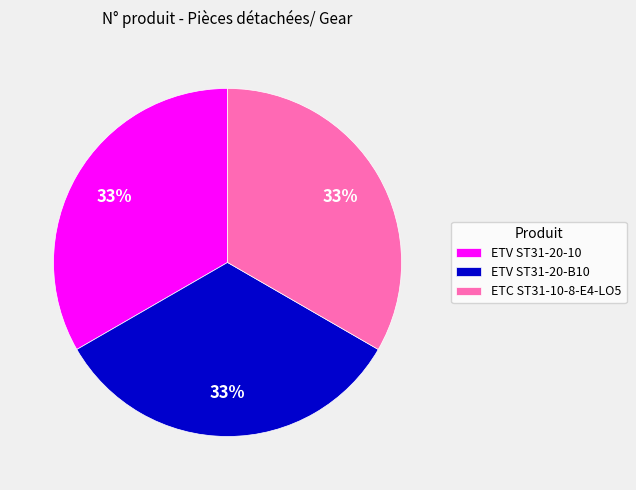

Is it true that ETV ST31-20-B10 is 22% of the pie?

False